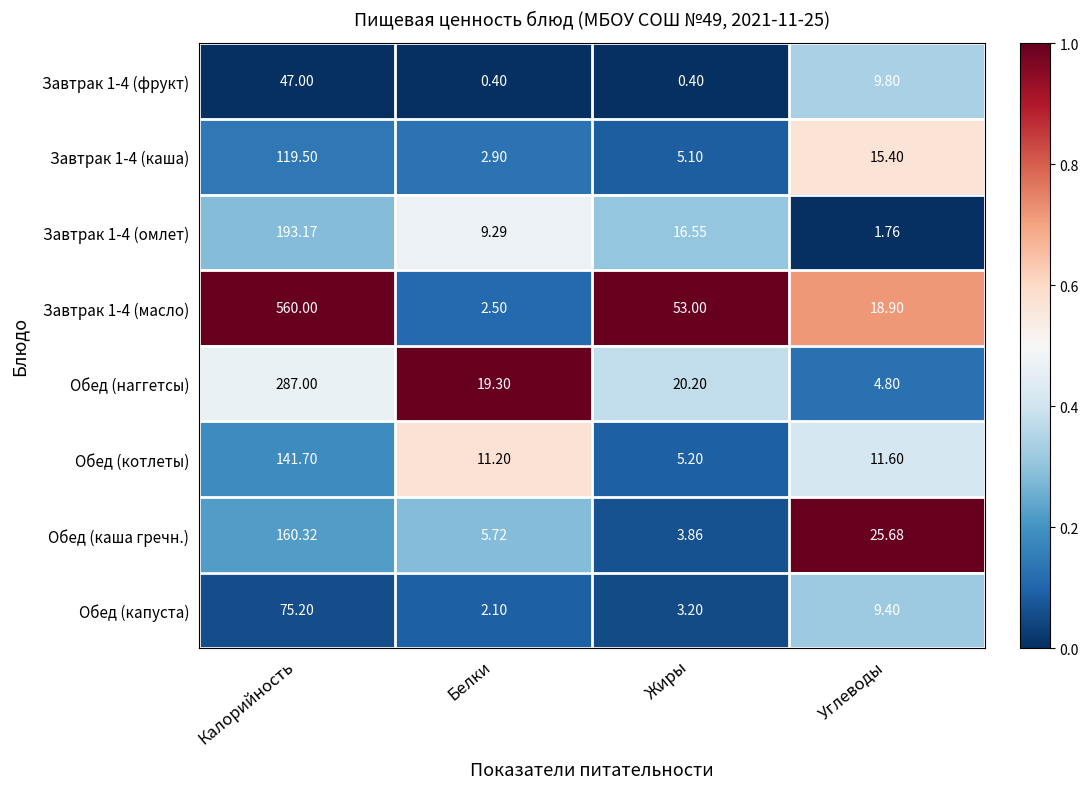

Rank the categories by Обед (капуста) value from highest to lowest.

Калорийность, Углеводы, Жиры, Белки